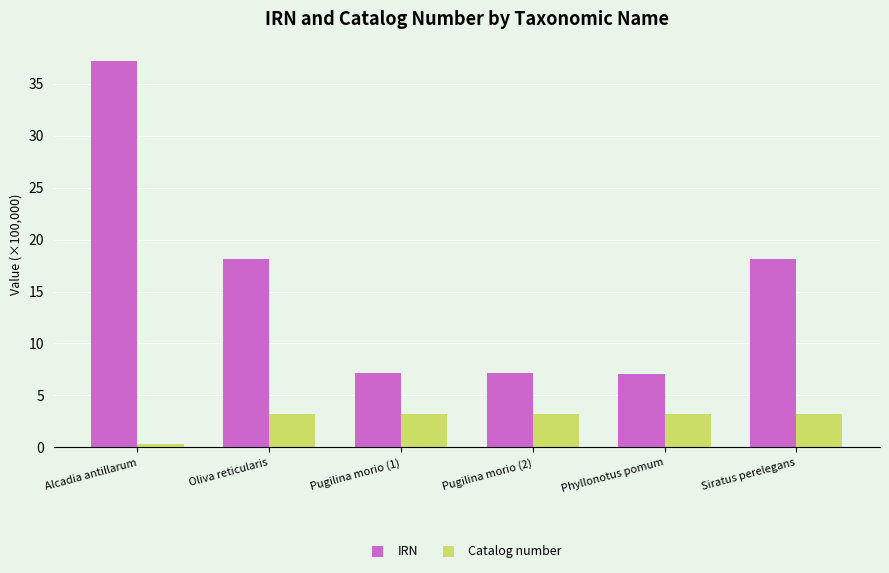

At which category is the sum across all series the highest?

Alcadia antillarum